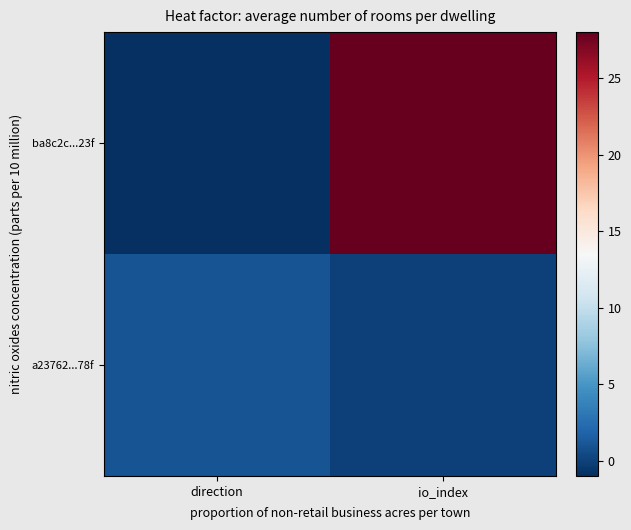

At how many categories does at least one series exceed 14?

1